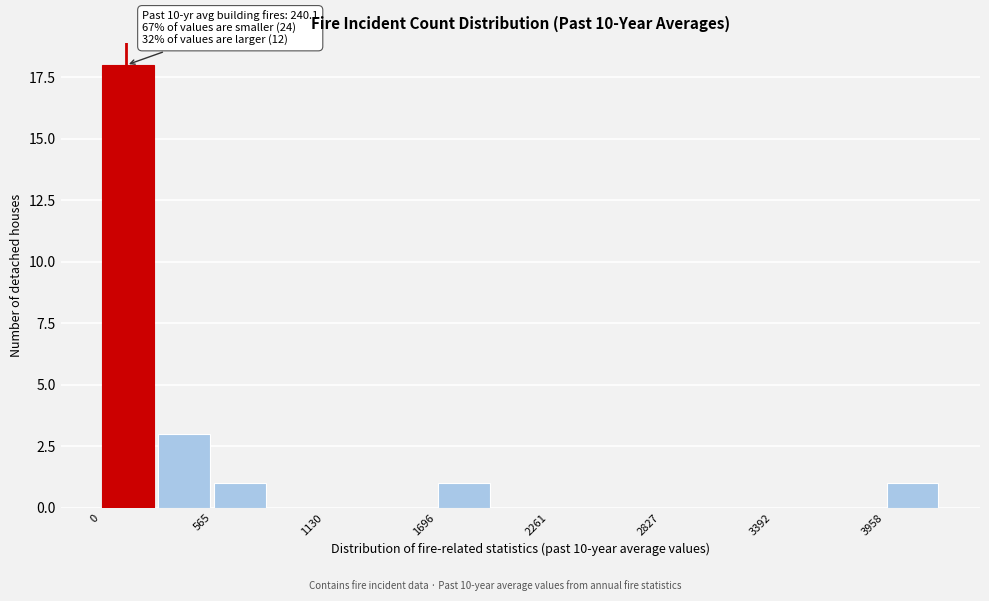

Read against the x-axis, roughly where is the centre of the tallest bar?

100